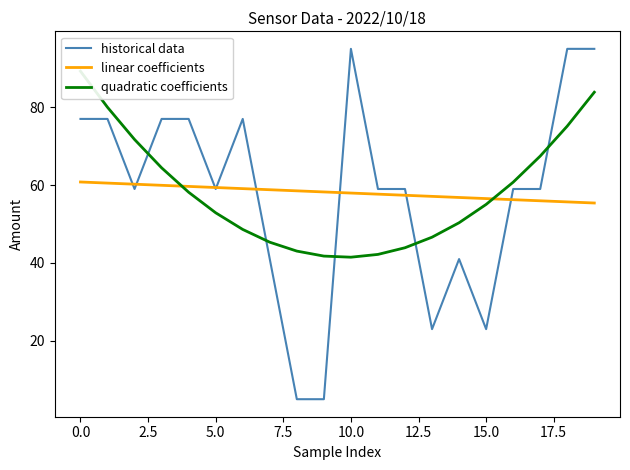

The linear coefficients series shows 59.4 at 5.0. True or false?

True